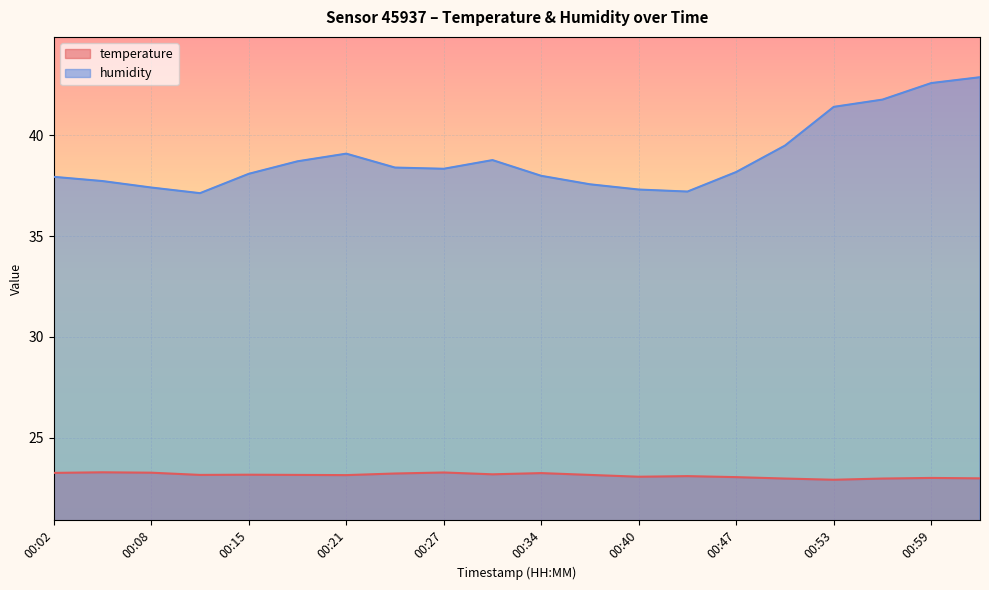

What is the greatest value displayed?

42.9